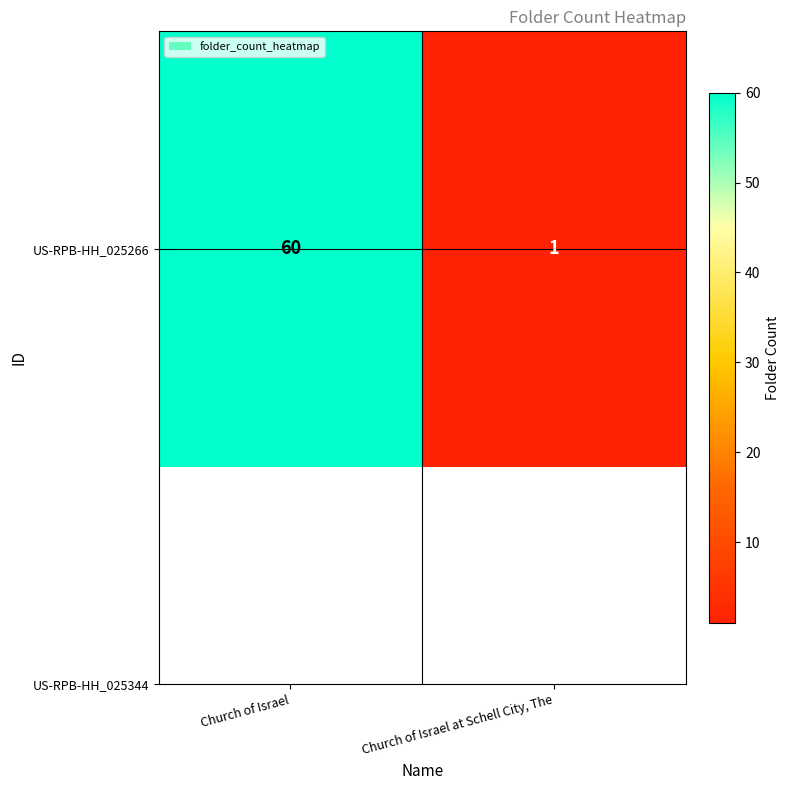

True or false: the data shows 1 at Church of Israel at Schell City, The.

True